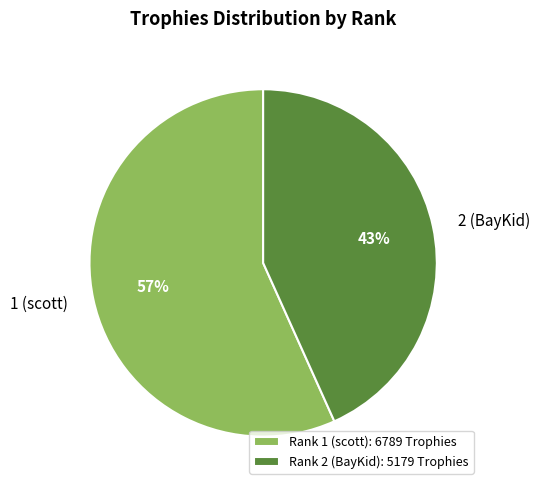

The 1 (scott) slice represents 57% of the pie. True or false?

True